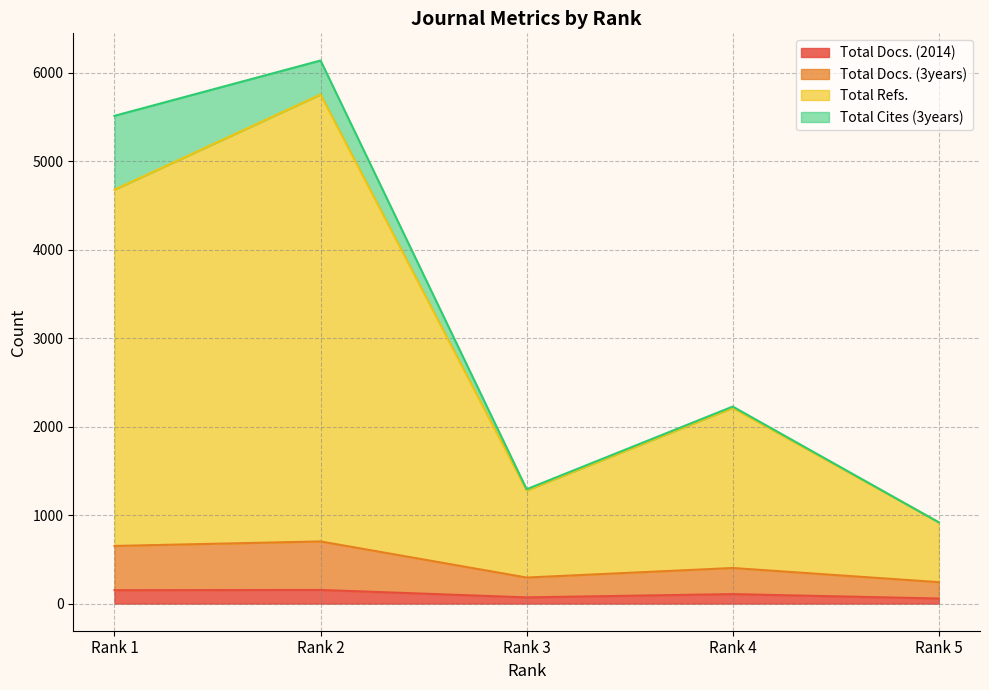

What is the highest value of the Total Docs. (2014) series?

154